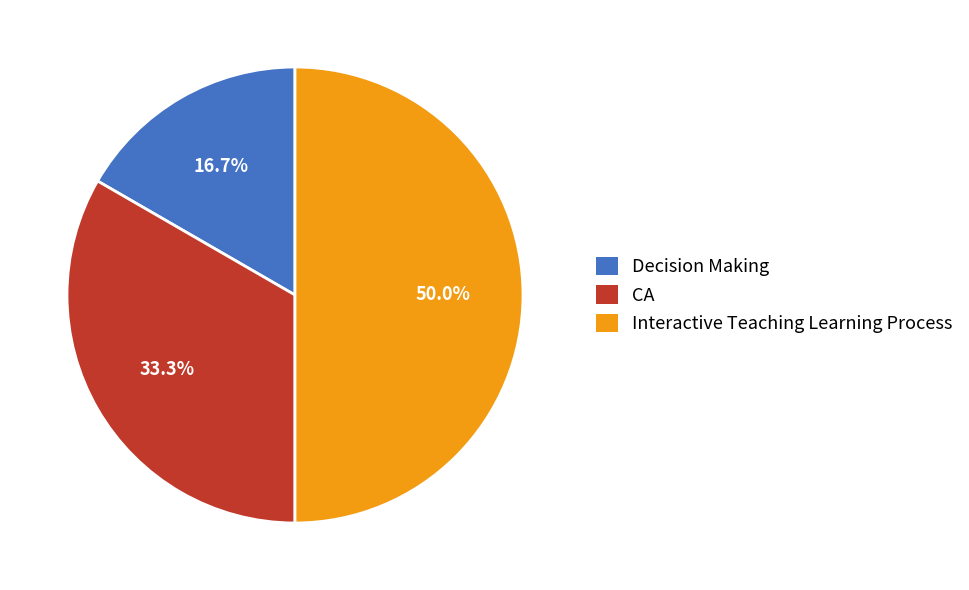

What percentage is NOT represented by CA?

66.7%